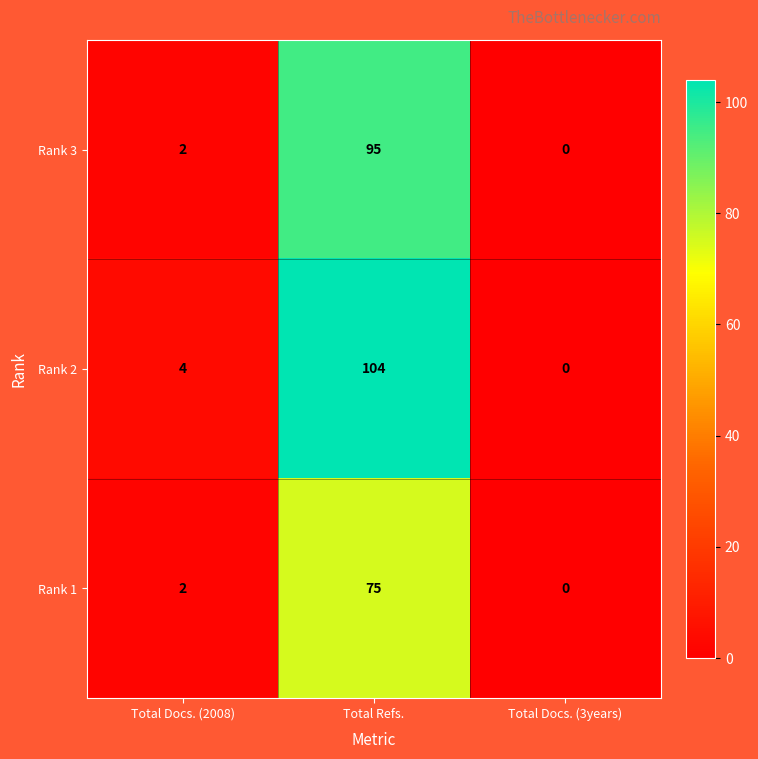

Reading left to right, transcribe all the data shown in this chart.

Rank 3: Total Docs. (2008)=2	Total Refs.=95	Total Docs. (3years)=0
Rank 2: Total Docs. (2008)=4	Total Refs.=104	Total Docs. (3years)=0
Rank 1: Total Docs. (2008)=2	Total Refs.=75	Total Docs. (3years)=0